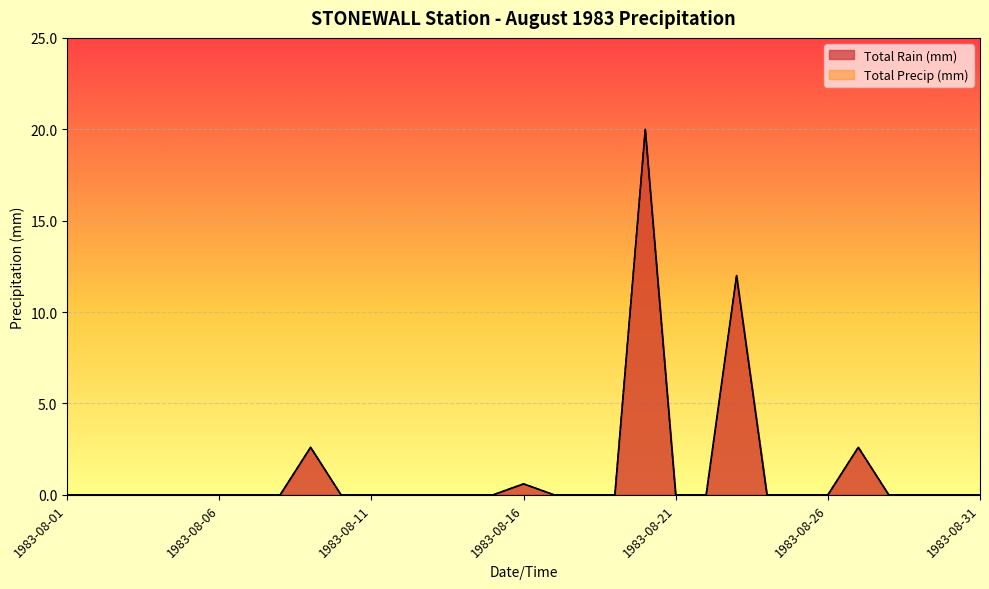

True or false: Total Rain (mm) and Total Precip (mm) cross at least once.

False